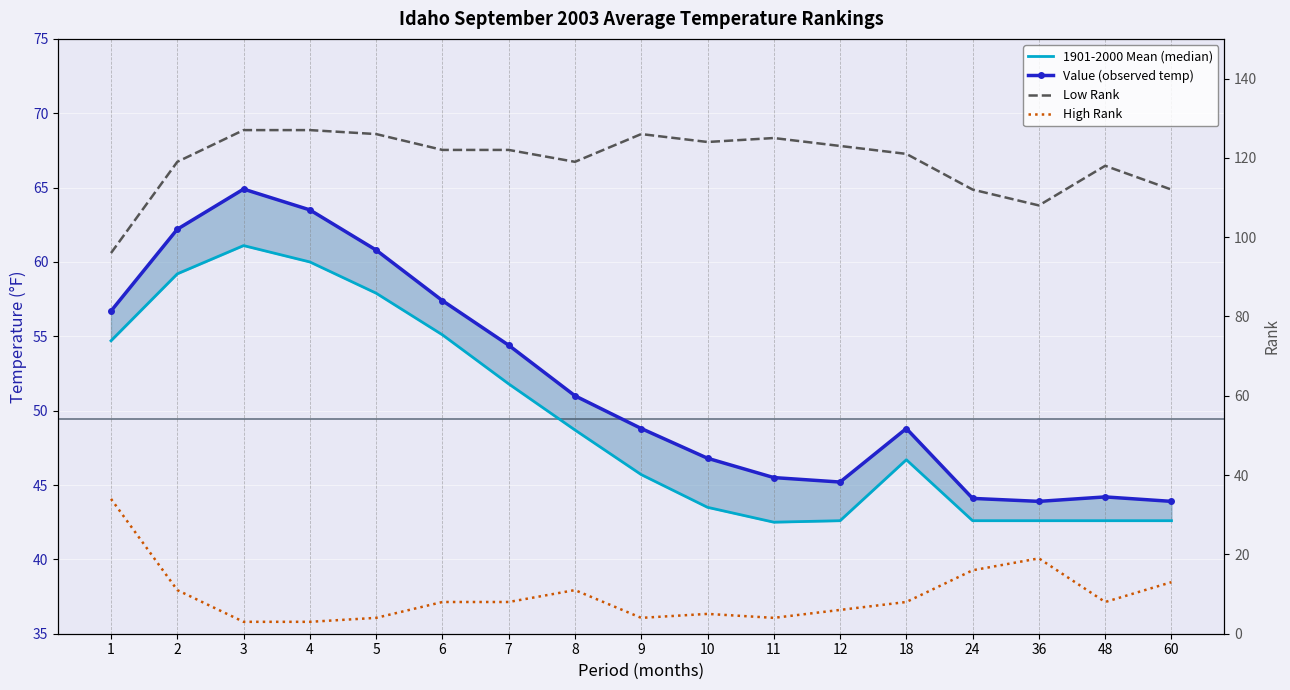

True or false: High Rank and Value (observed temp) cross at least once.

False